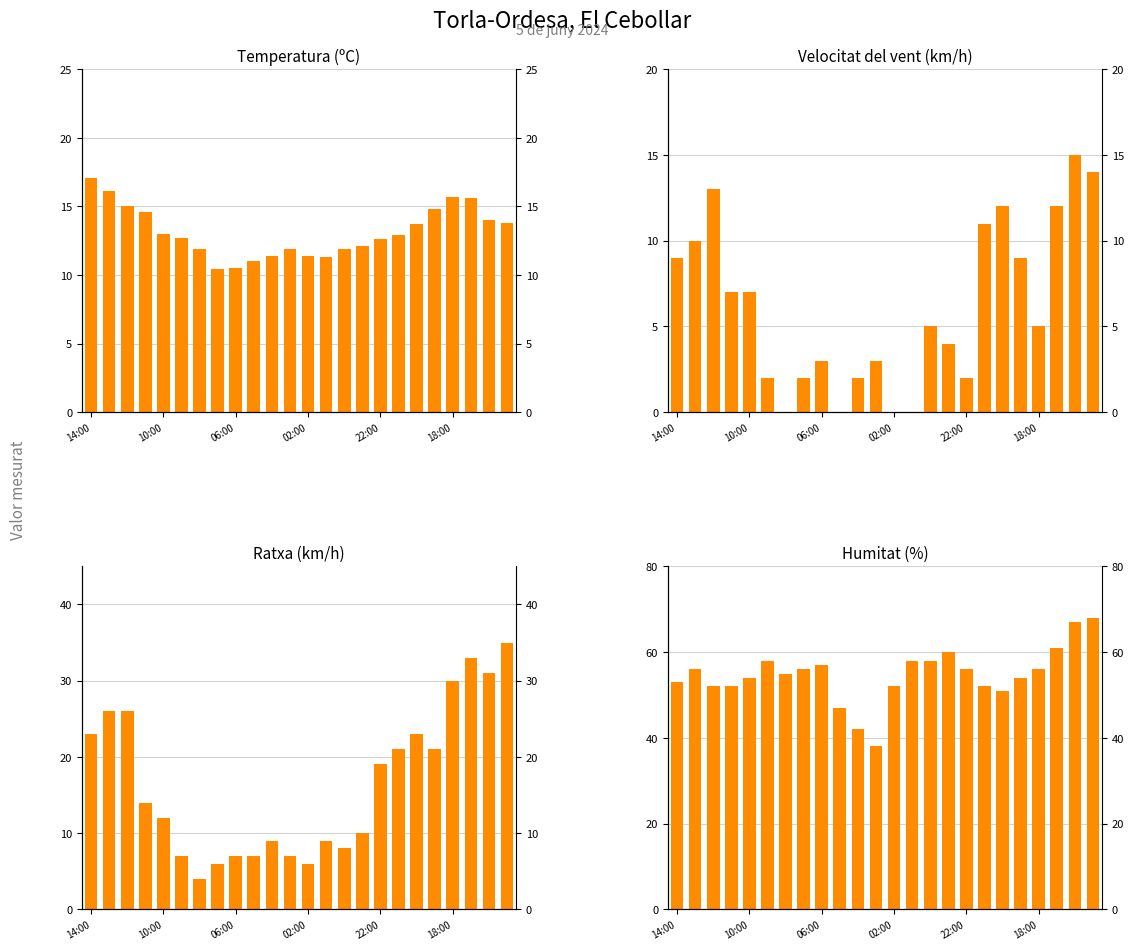

Does the chart contain stacked bars?

No